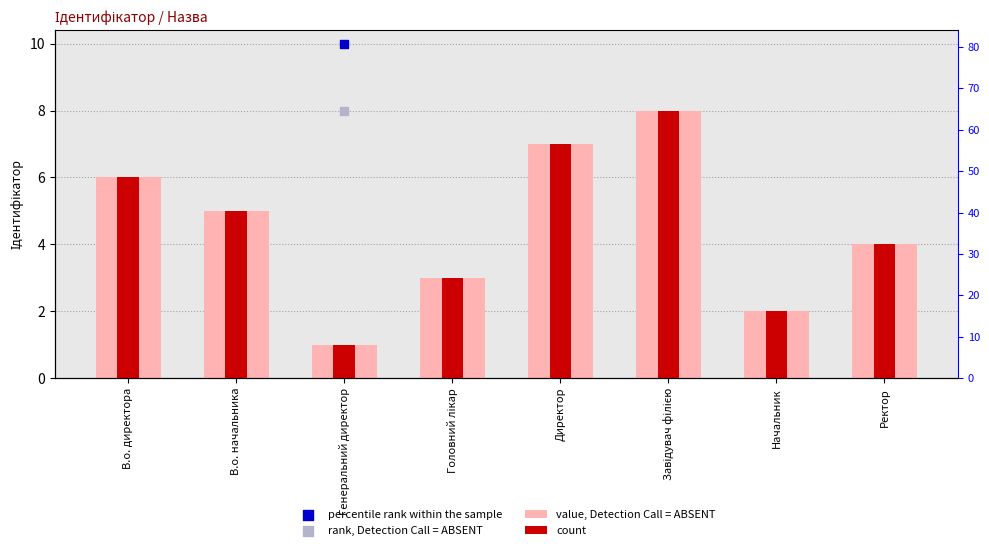

At which category is the sum across all series the highest?

Завідувач філією